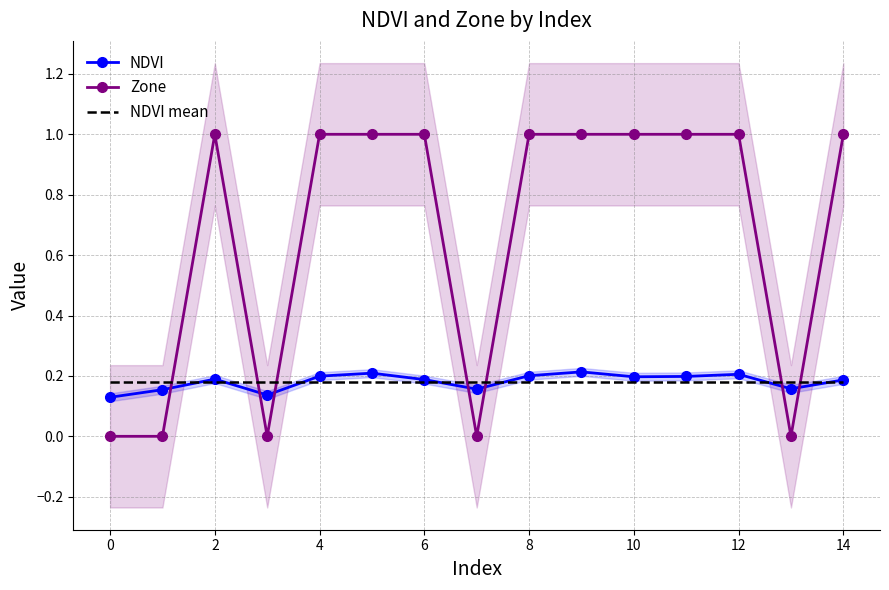

The value of Zone at 10 is 1.4. True or false?

False